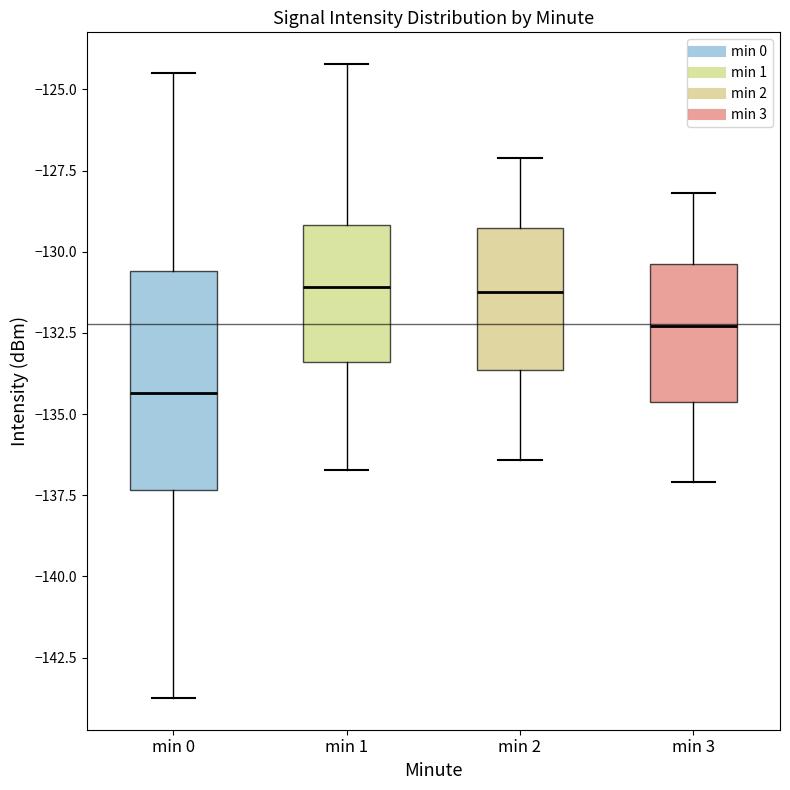

Reading left to right, transcribe this box plot: for each box, give where its median line is, the range the box spans, and where its two whiskers end, as read against the y-axis. The values are not printed on the chart, so give them approximately, as read against the axis.

min 0: median -134.5, box -137.5 to -130.5, whiskers -143.5 to -124.5
min 1: median -131.0, box -133.5 to -129.0, whiskers -136.5 to -124.0
min 2: median -131.0, box -133.5 to -129.5, whiskers -136.5 to -127.0
min 3: median -132.5, box -134.5 to -130.5, whiskers -137.0 to -128.0